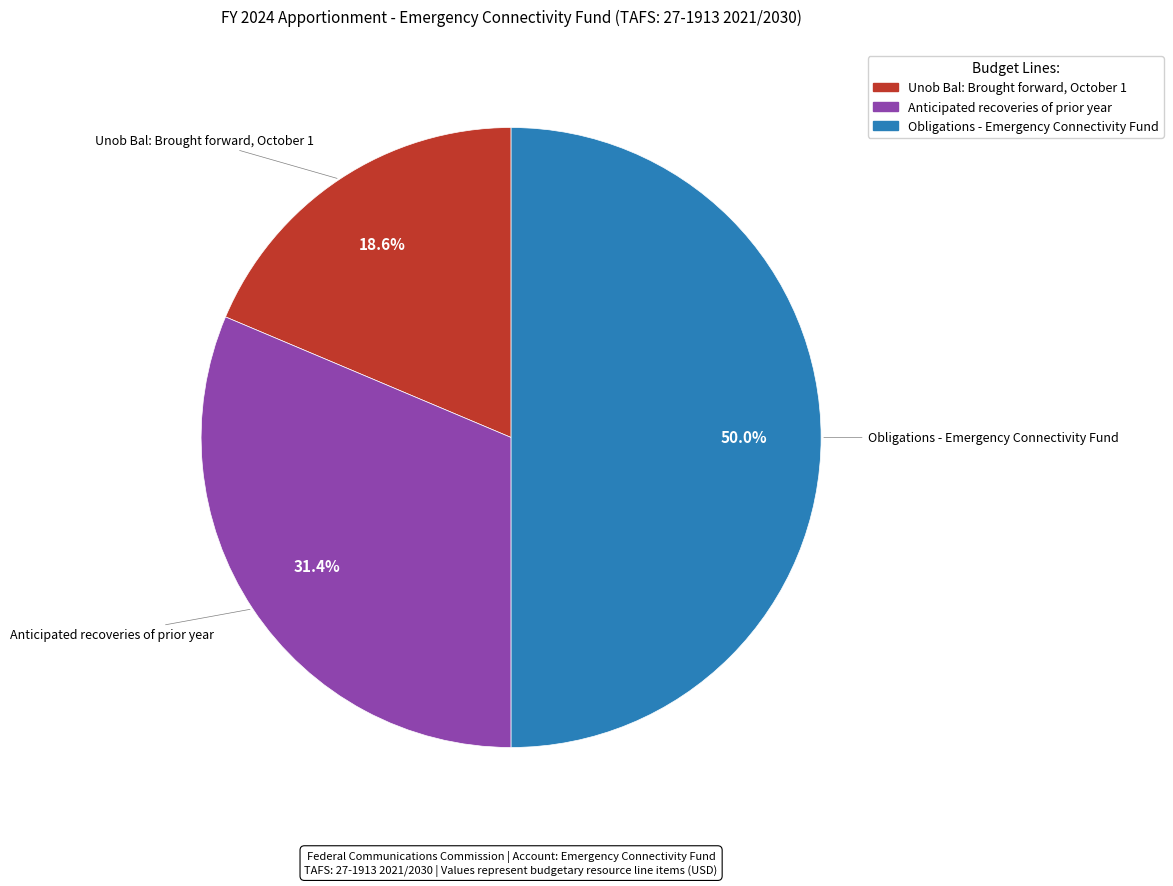

Count the number of slices in the pie.

3